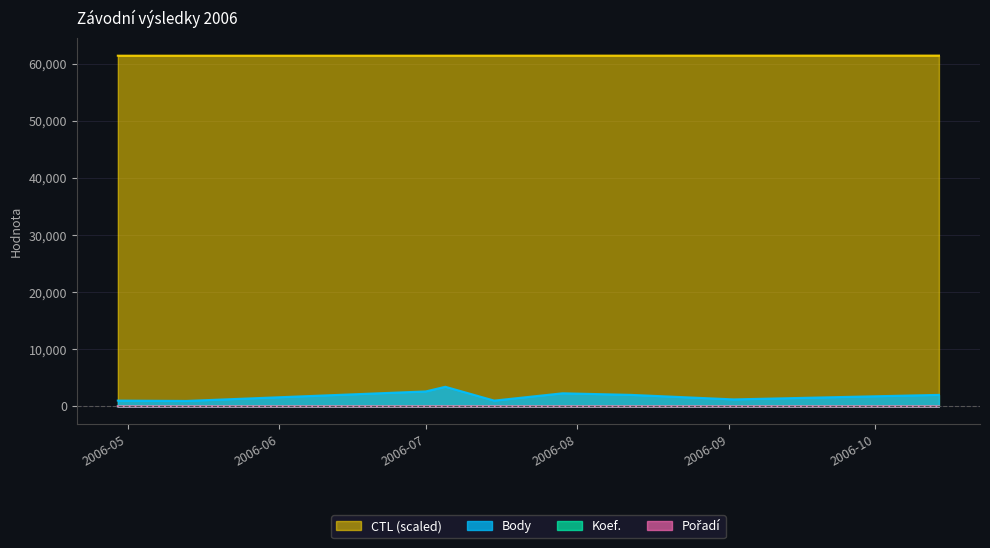

What is the average value of the CTL (scaled) series?

61409